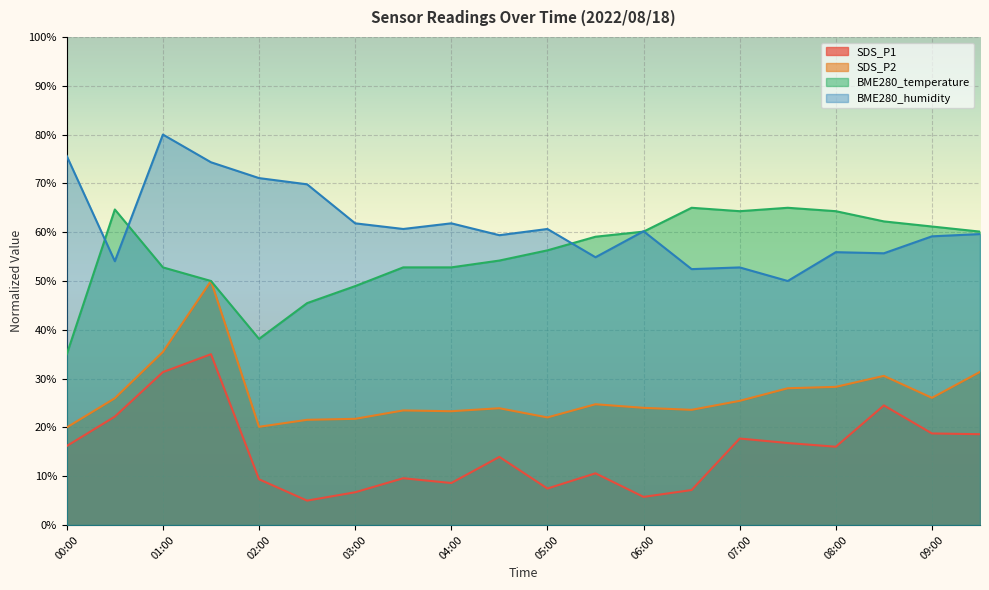

What are all the series names shown in the legend?

SDS_P1, SDS_P2, BME280_temperature, BME280_humidity